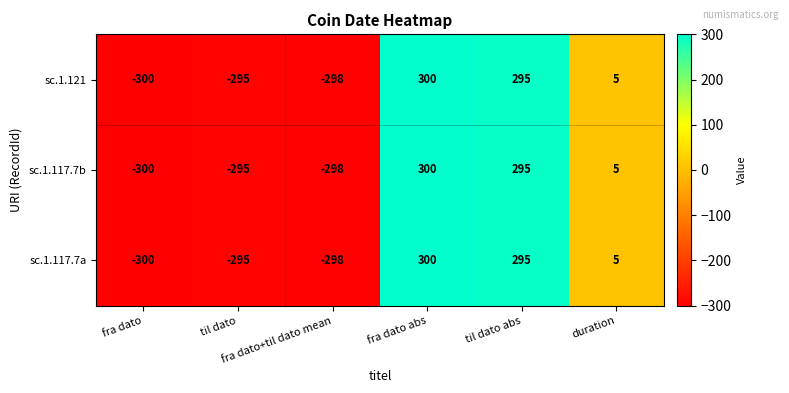

What is the lowest value of the sc.1.121 series?

-300